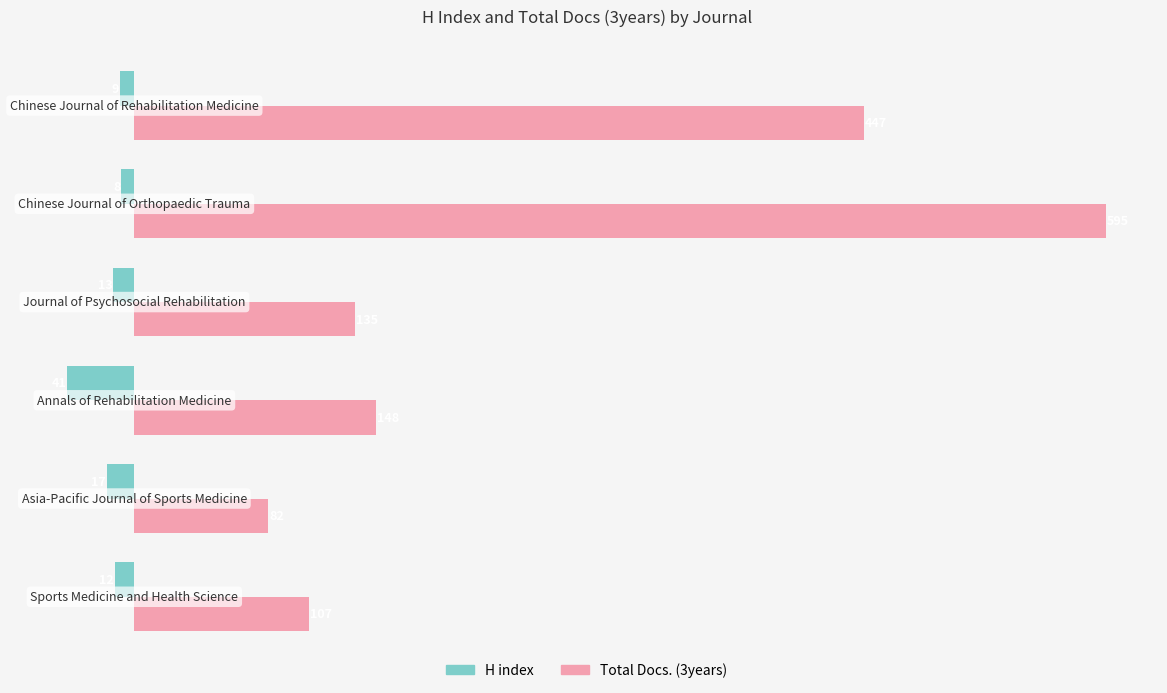

What is the average value of the H index series?

-17